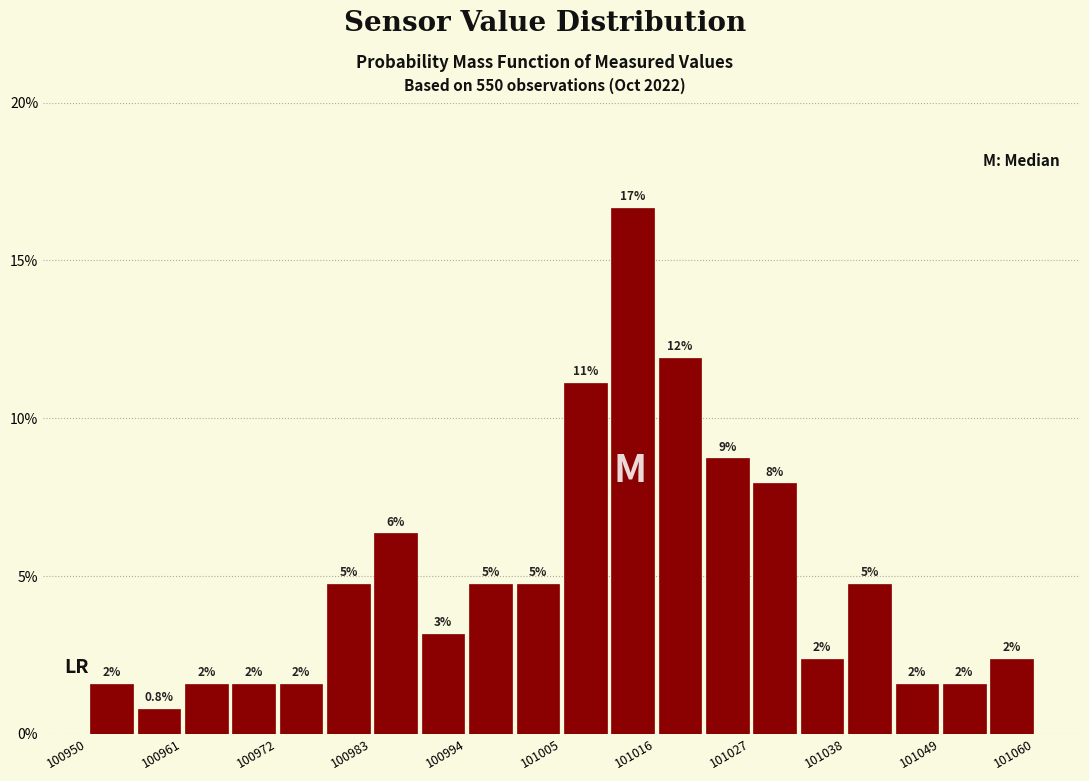

Read against the x-axis, roughly where is the centre of the tallest bar?

101014